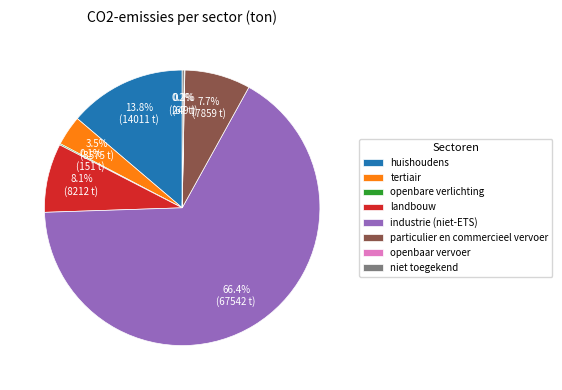

Is there a majority slice in this chart?

Yes